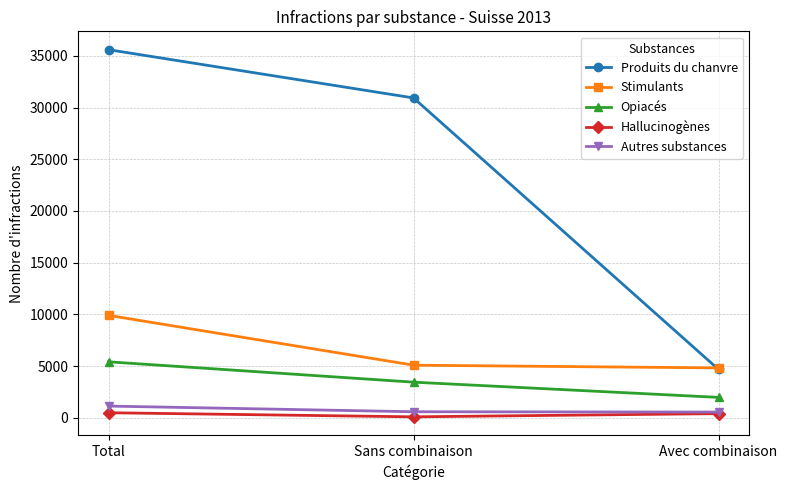

What is the total value across all series at Sans combinaison?

40122